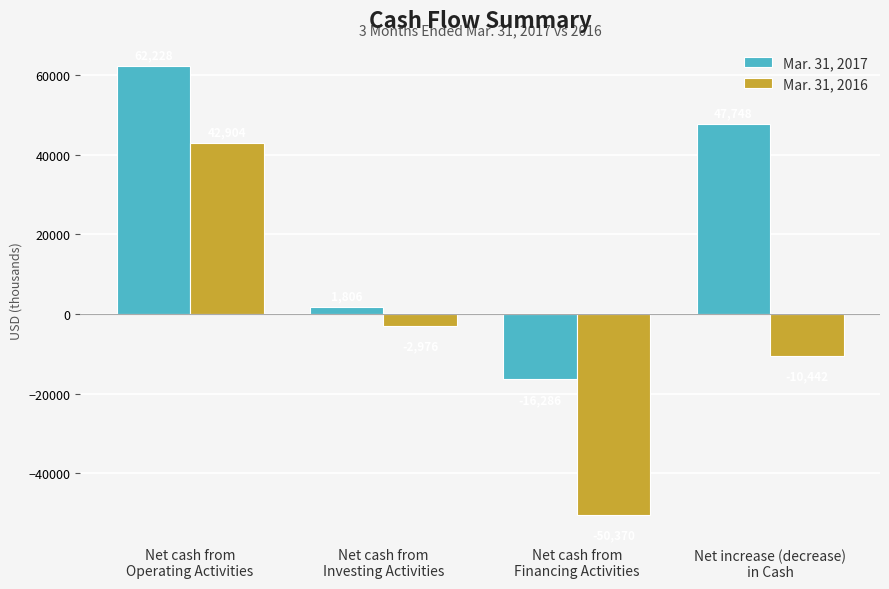

What is the minimum value shown in the chart?

-50370